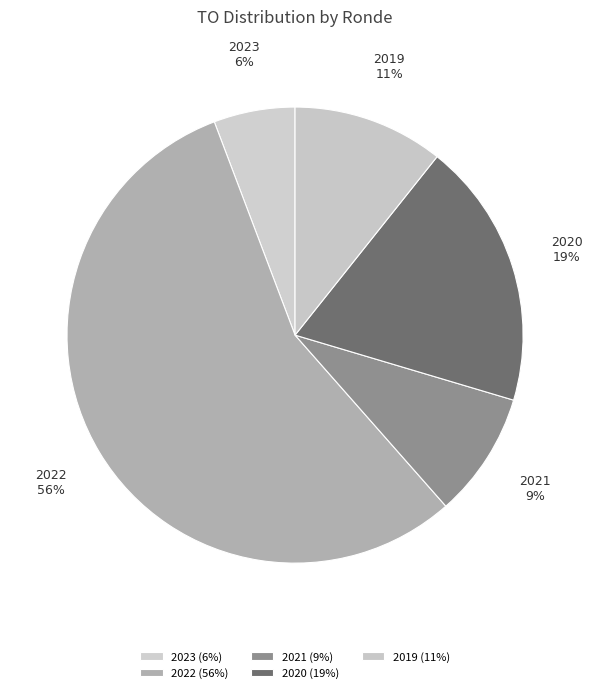

Is the sum of 2020 and 2019 greater than half?

No